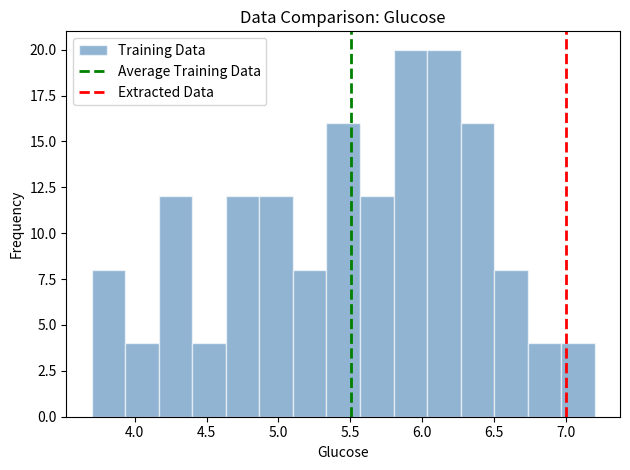

Reading left to right, transcribe this chart: for each bar, give the range it covers on the x-axis and its height. Neither the bar edges nor the heights are printed on the chart, so give them approximately, as read against the axes.

3.70 to 3.95: 8
3.95 to 4.15: 4
4.15 to 4.40: 12
4.40 to 4.65: 4
4.65 to 4.85: 12
4.85 to 5.10: 12
5.10 to 5.35: 8
5.35 to 5.55: 16
5.55 to 5.80: 12
5.80 to 6.05: 20
6.05 to 6.25: 20
6.25 to 6.50: 16
6.50 to 6.75: 8
6.75 to 6.95: 4
6.95 to 7.20: 4